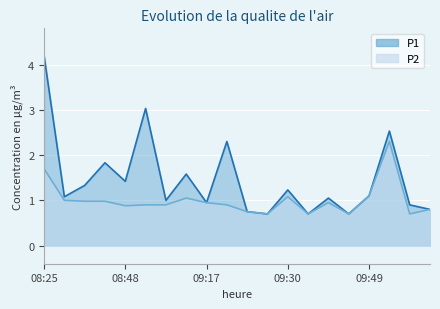

Reading left to right, transcribe all the data shown in this chart.

P1: 08:25=4.2	08:28=1.1	08:40=1.3	08:46=1.8	08:48=1.4	08:54=3.0	09:12=1.0	09:14=1.6	09:17=0.9	09:19=2.3	09:25=0.8	09:27=0.7	09:30=1.2	09:35=0.7	09:38=1.1	09:46=0.7	09:49=1.1	09:55=2.5	10:00=0.9	10:06=0.8
P2: 08:25=1.7	08:28=1.0	08:40=1.0	08:46=1.0	08:48=0.9	08:54=0.9	09:12=0.9	09:14=1.1	09:17=0.9	09:19=0.9	09:25=0.8	09:27=0.7	09:30=1.1	09:35=0.7	09:38=0.9	09:46=0.7	09:49=1.1	09:55=2.3	10:00=0.7	10:06=0.8